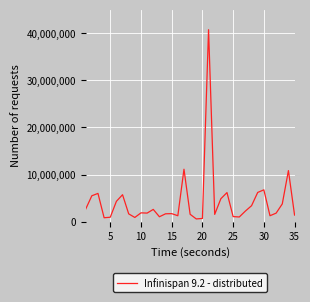

How many distinct data groups are displayed?

1